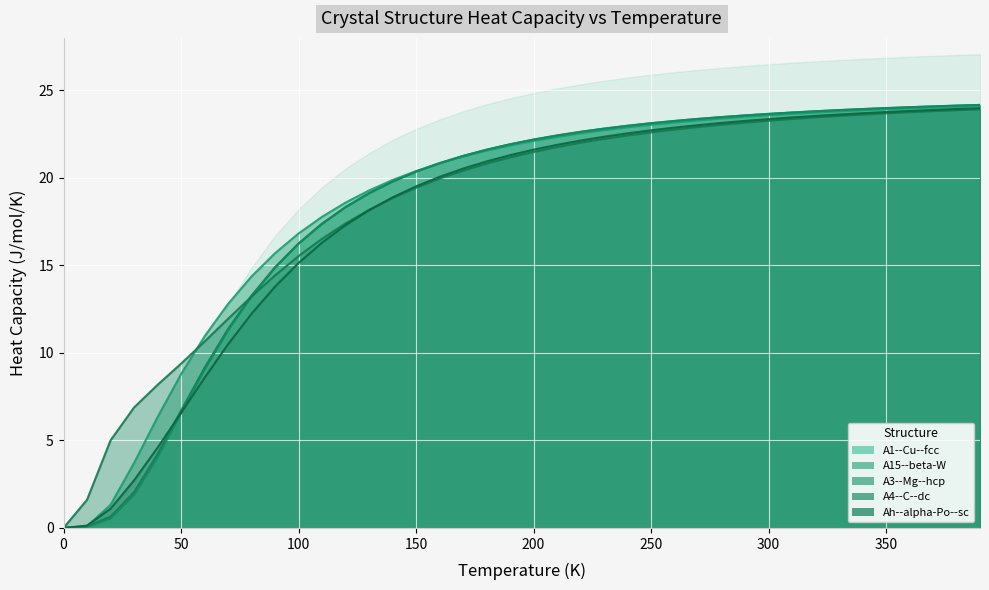

What is the maximum value shown in the chart?

24.2